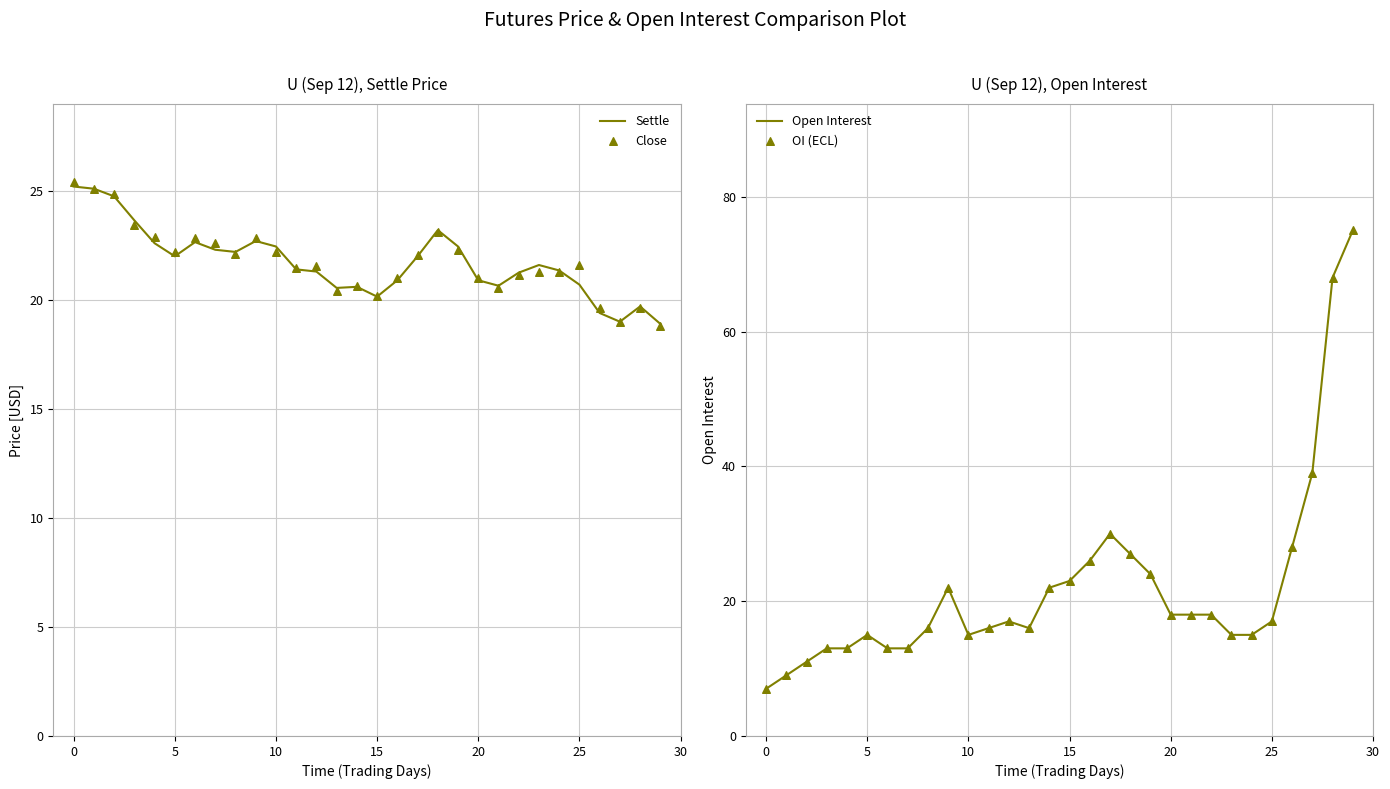

Is the value of Settle at 9 greater than the value of Close at 14?

Yes